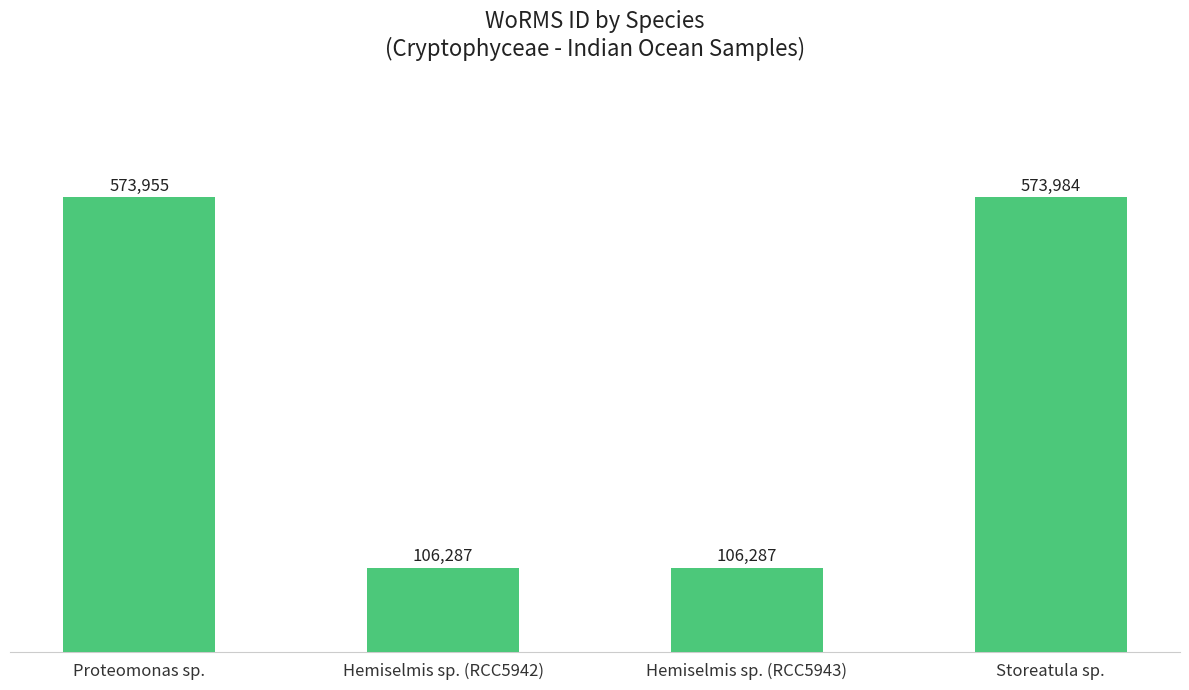

What is the minimum value shown in the chart?

106287